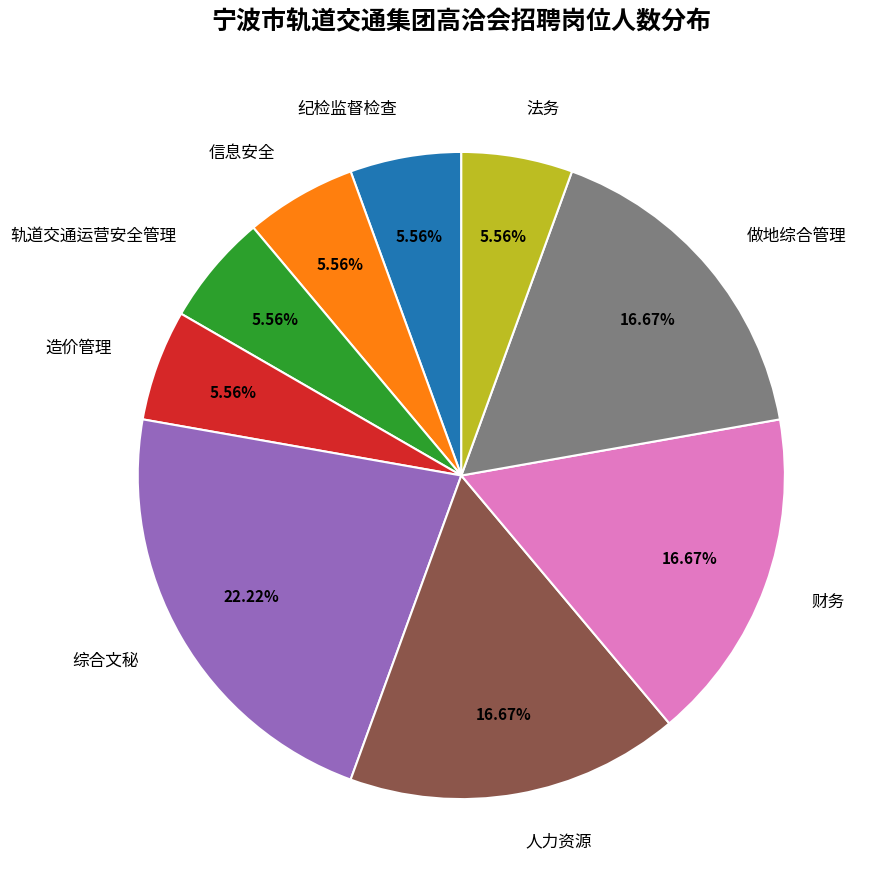

What percentage is the 综合文秘 slice, to the nearest percent?

22%